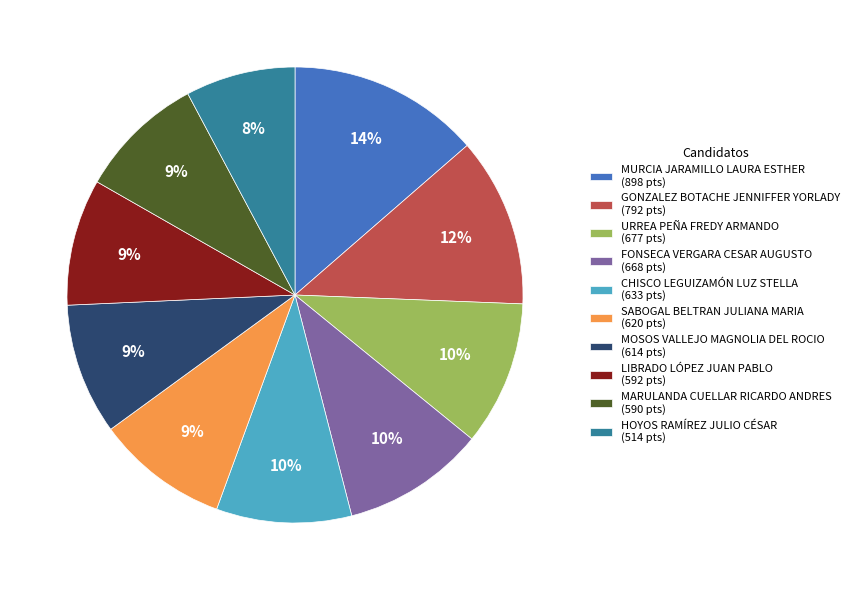

Between MOSOS VALLEJO MAGNOLIA DEL ROCIO and URREA PEÑA FREDY ARMANDO, which is larger?

URREA PEÑA FREDY ARMANDO